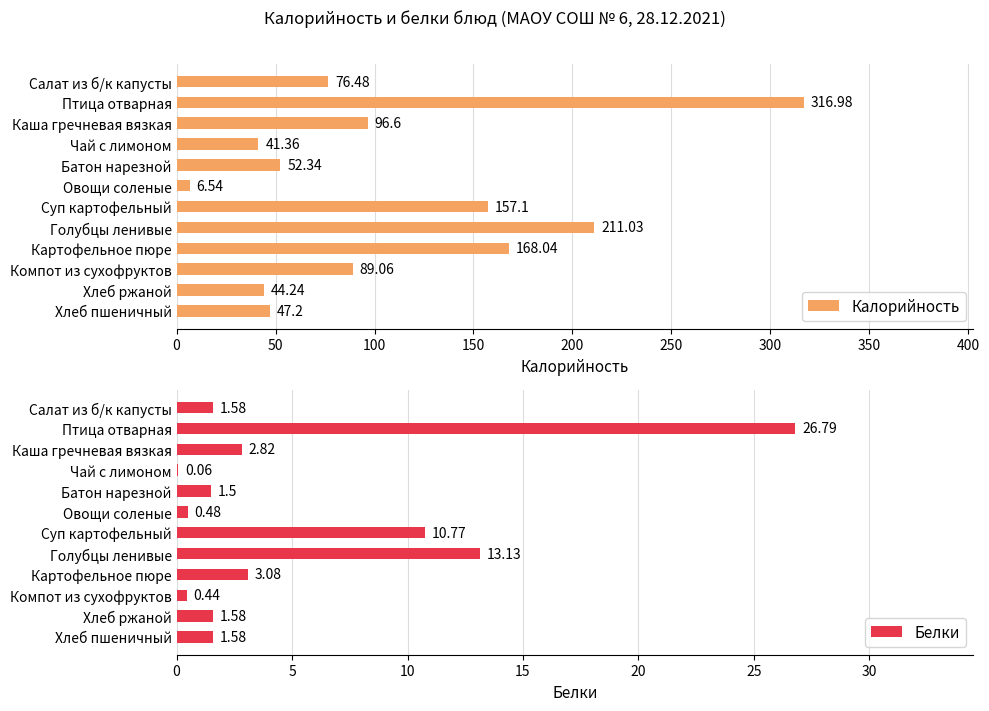

What is the difference between the Калорийность values at Птица отварная and Хлеб пшеничный?

269.8